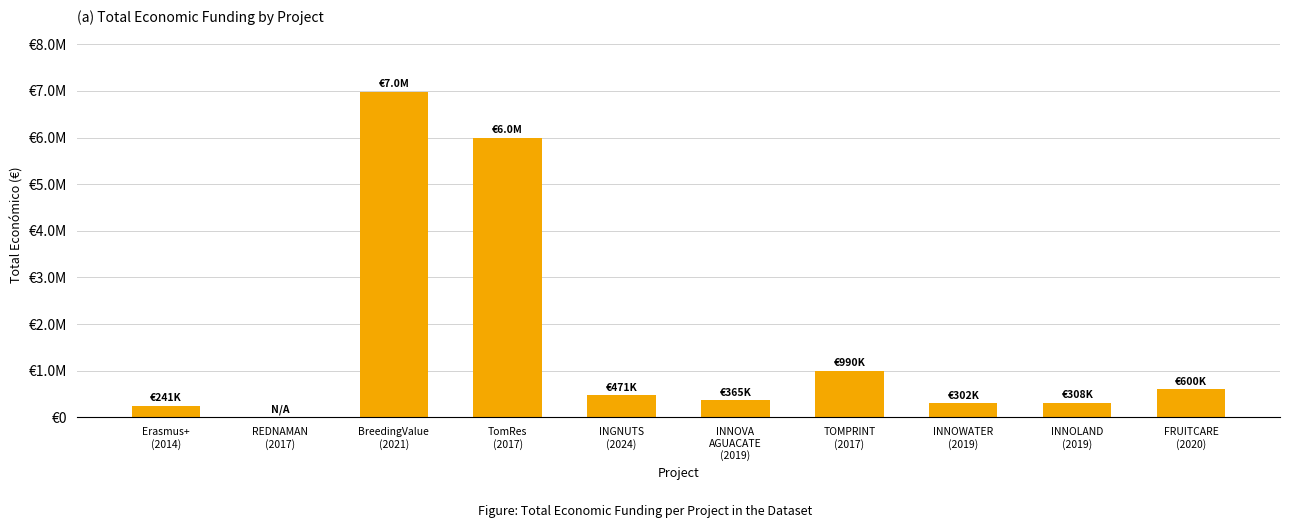

What is the difference between the values at Erasmus+
(2014) and REDNAMAN
(2017)?

241035